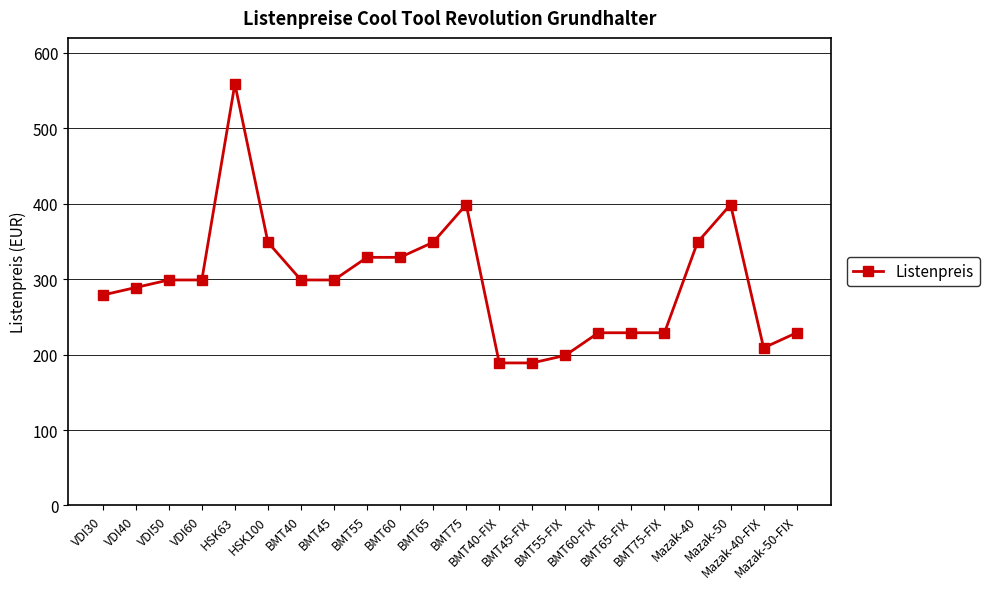

What is the value of the 11th point from the left?

349